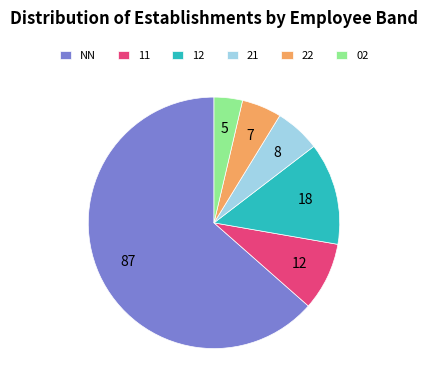

Rank the categories by value from highest to lowest.

NN, 12, 11, 21, 22, 02